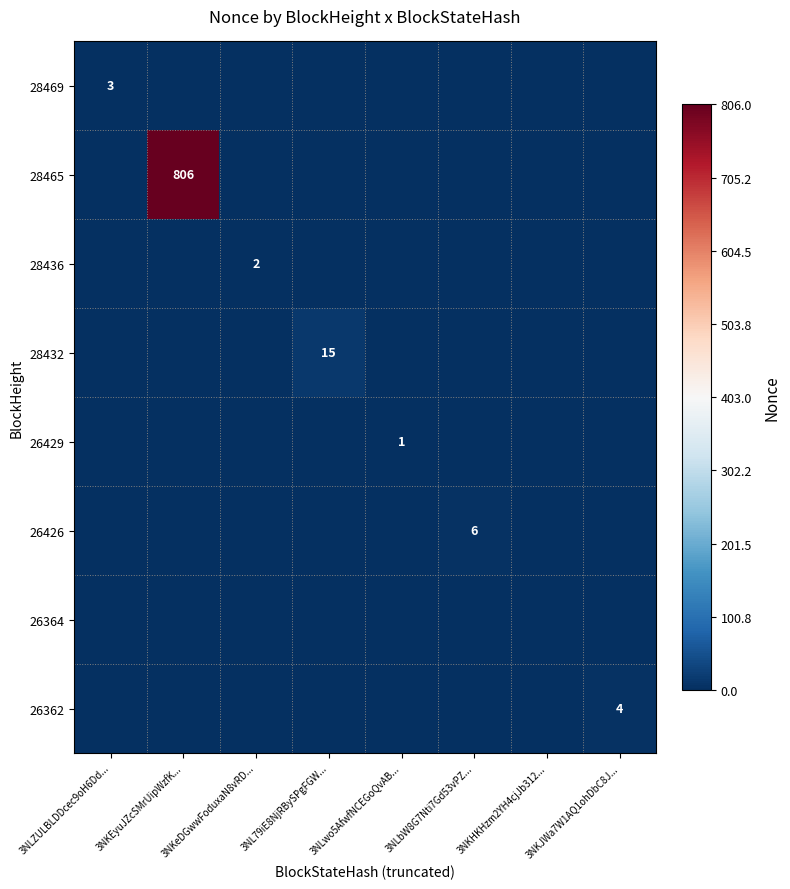

Which has a higher value, 3NL79iE8NjRBySPgFGW... or 3NKJWa7W1AQ1ohDbC8J...?

3NL79iE8NjRBySPgFGW...